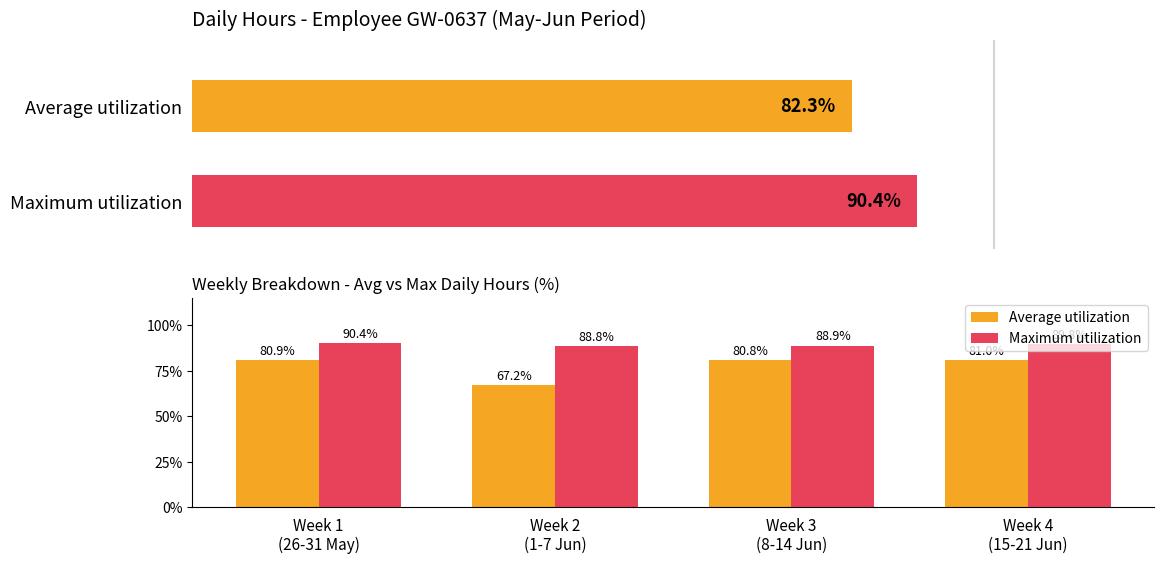

What is the maximum value for Average utilization?

81.0